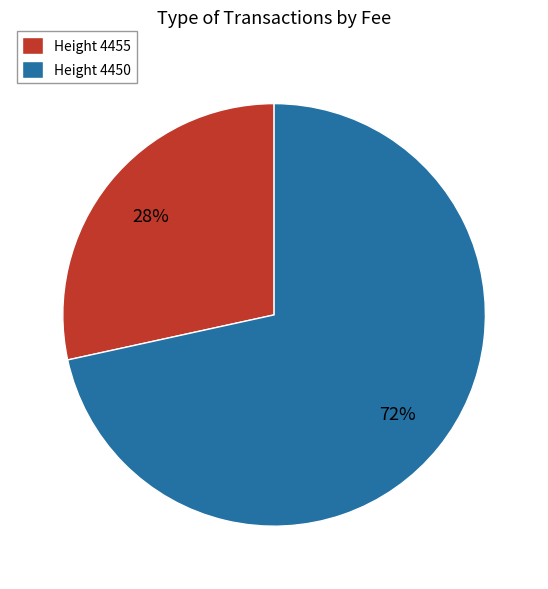

The Height 4450 slice represents 72% of the pie. True or false?

True